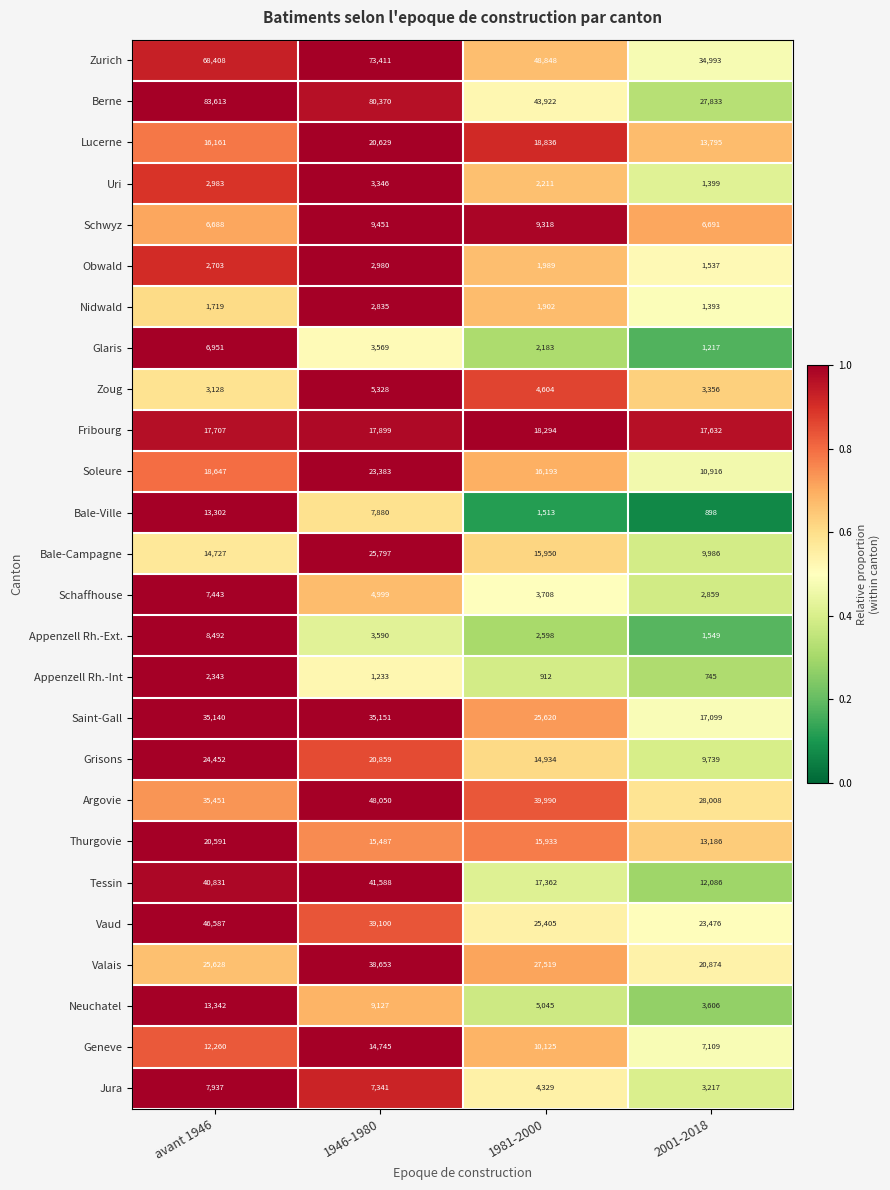

What is the total value across all series at 1946-1980?

556801